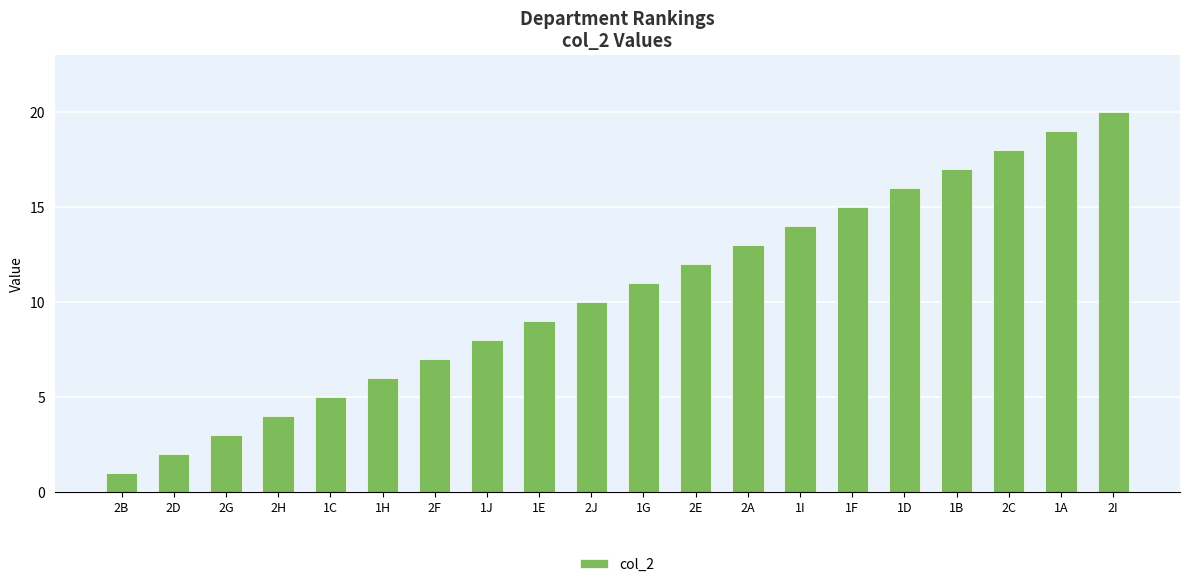

What is the difference between the values at 1J and 2J?

2